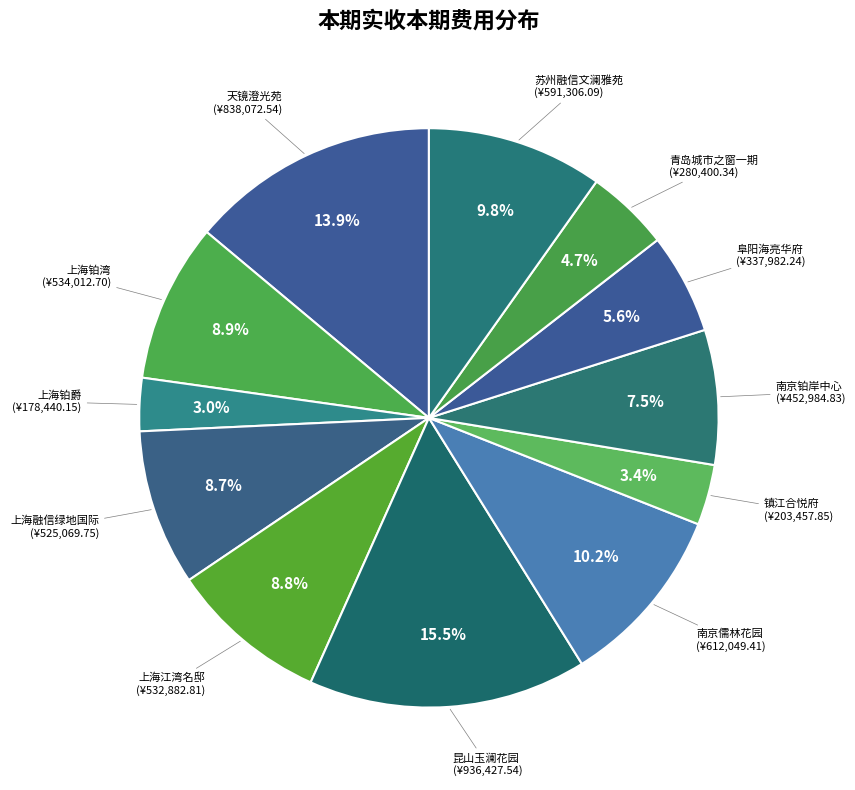

How many slices are in this pie chart?

12